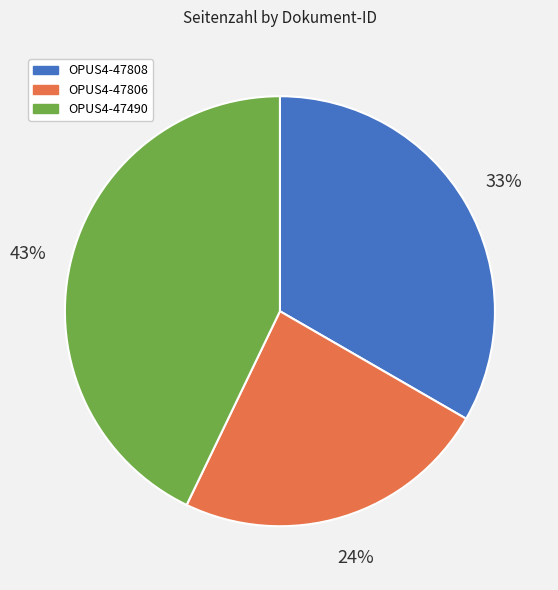

The OPUS4-47808 slice represents 46% of the pie. True or false?

False